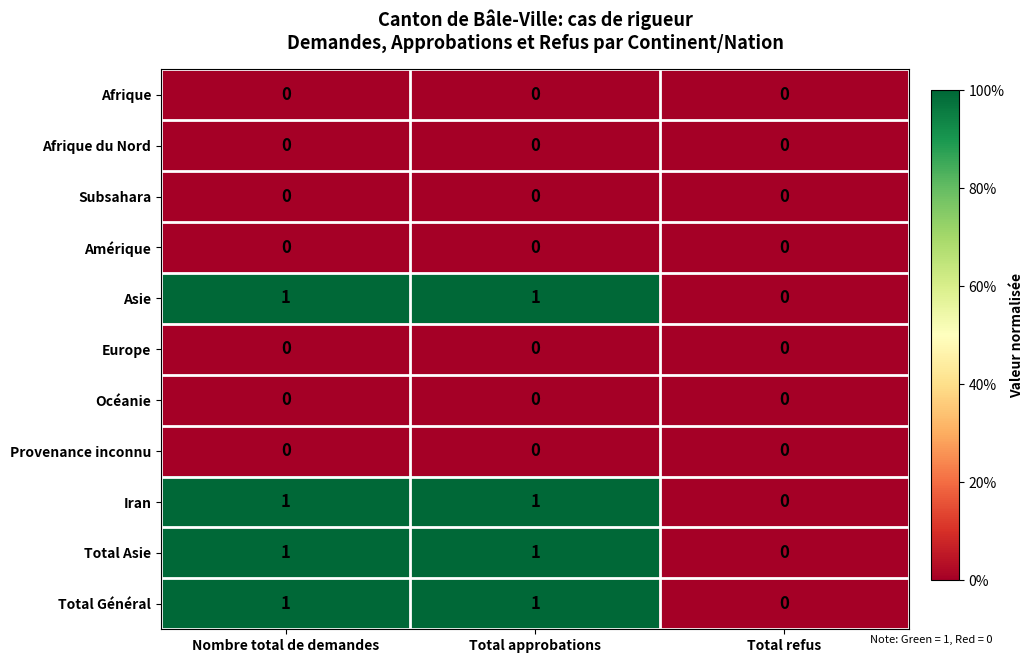

Where is Asie nearest to the value 0?

Total refus